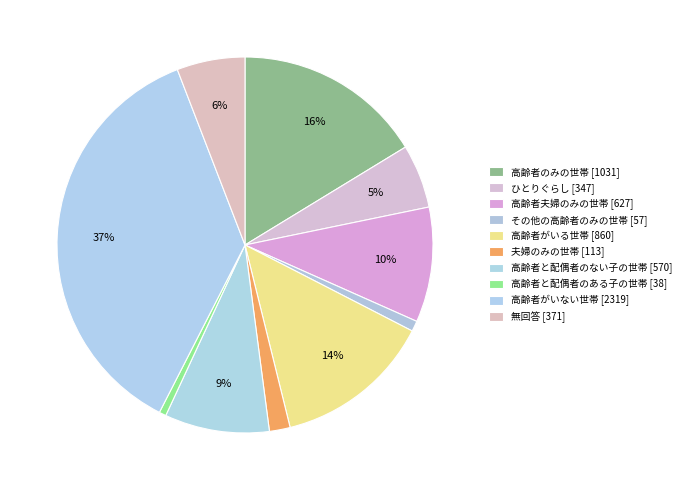

How many segments does this pie chart have?

10